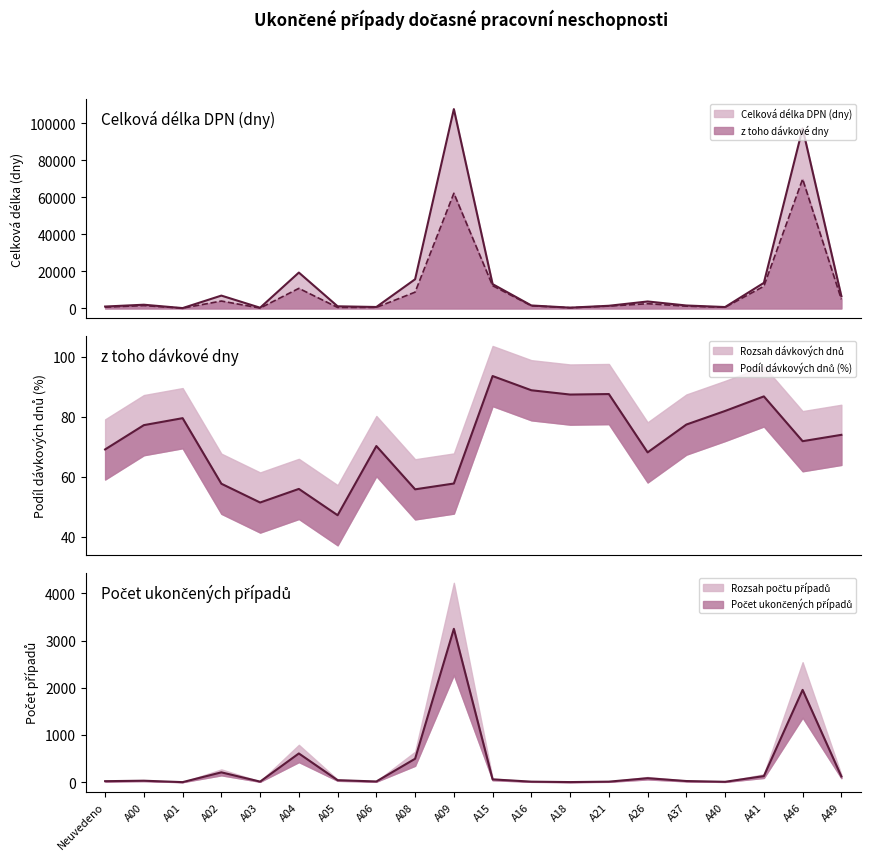

In Počet ukončených dávkových případů DPN, how many points are lower than both neighbors (excluding endpoints)?

5